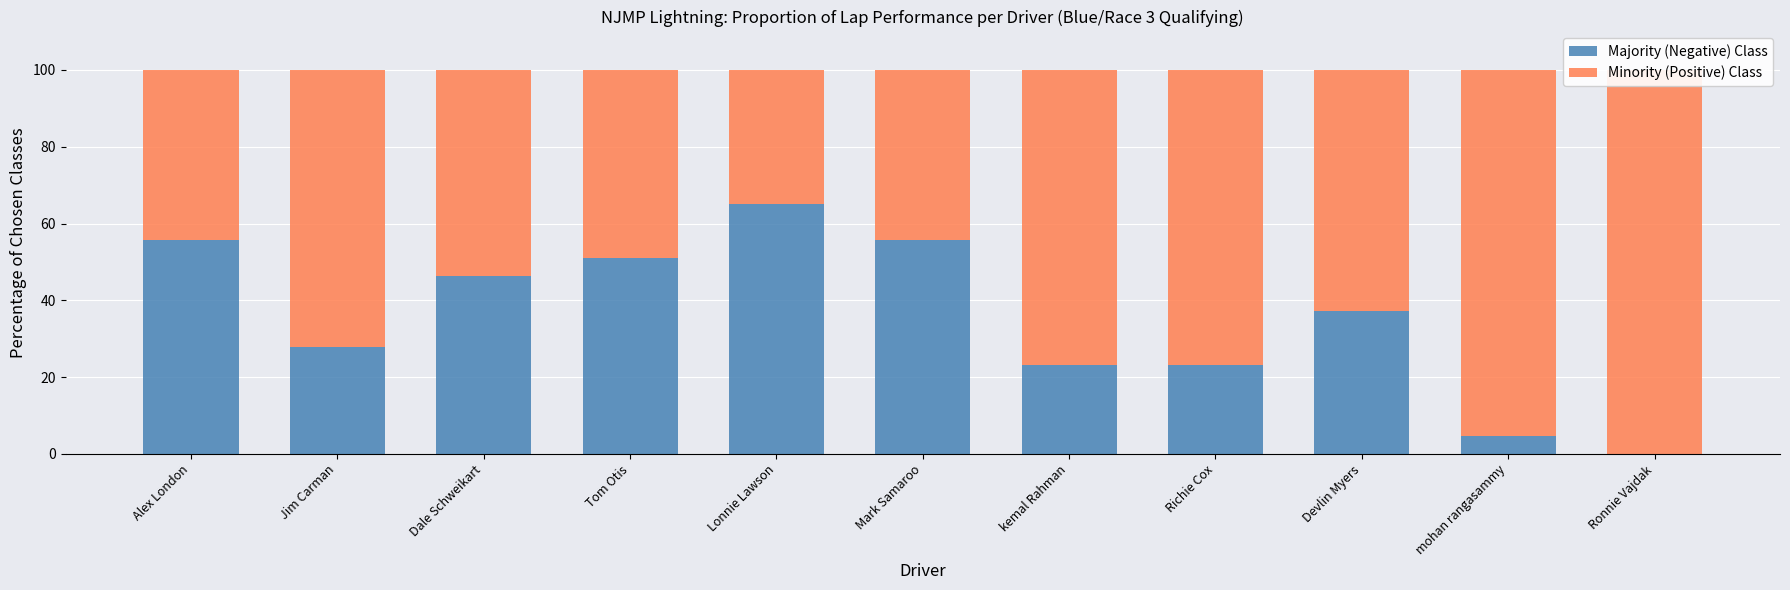

What is the difference between the second highest and second lowest values in the Minority (Positive) Class series?

51.1